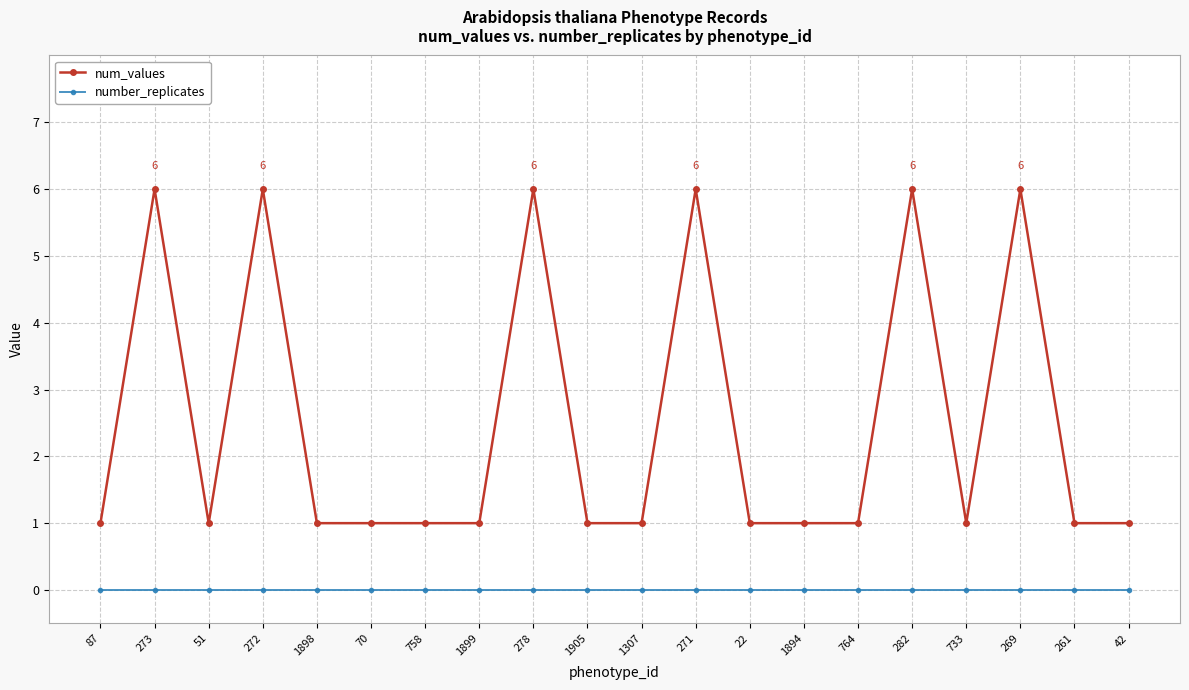

What is the maximum value shown in the chart?

6